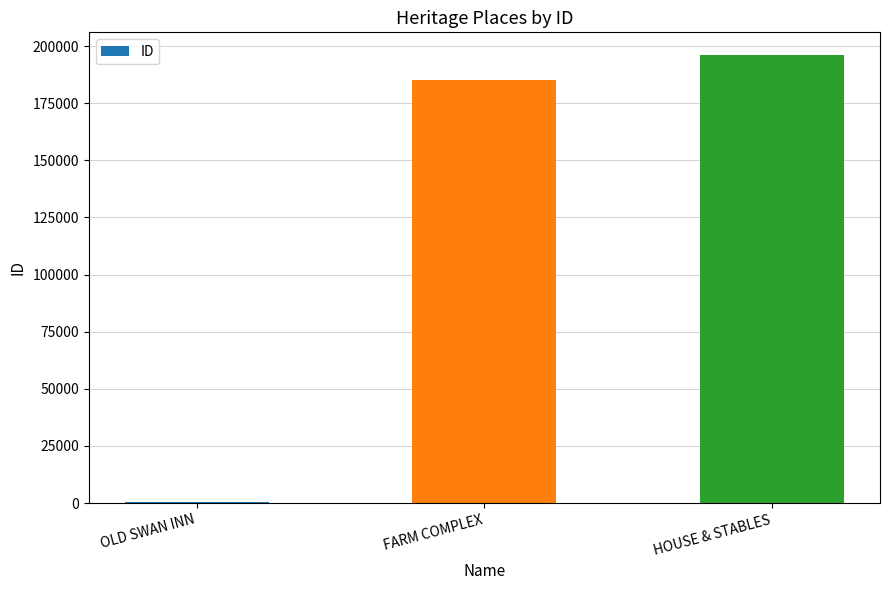

Between HOUSE & STABLES and FARM COMPLEX, which is larger?

HOUSE & STABLES